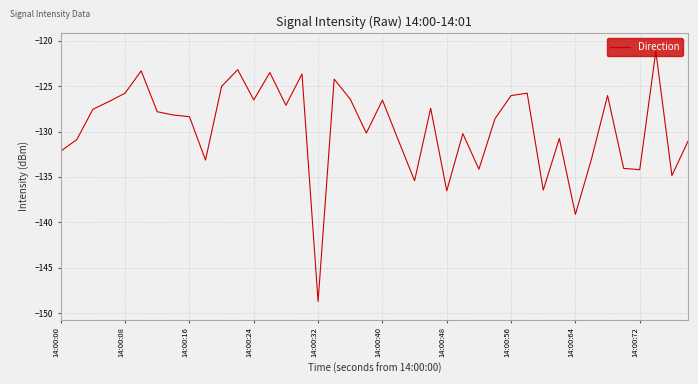

What is the difference between the maximum and minimum values?

27.6